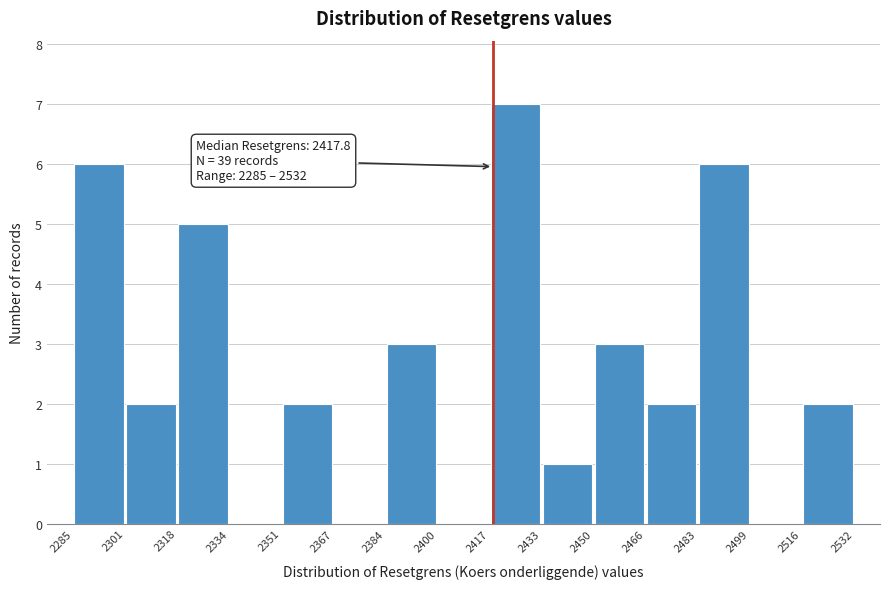

Over which range of the x-axis is the bar tallest?

2417 to 2433